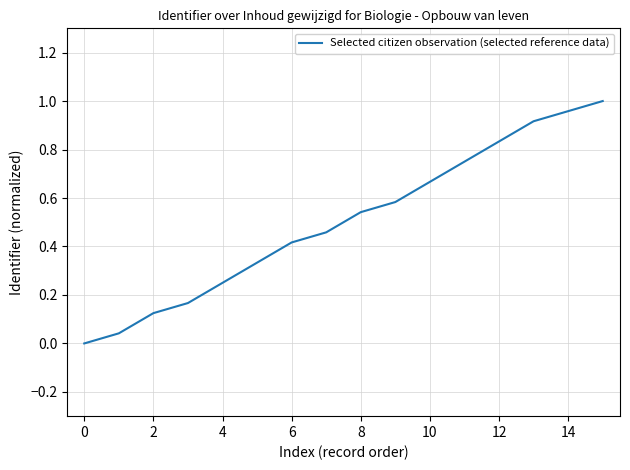

The value at 12 is 1.1. True or false?

False